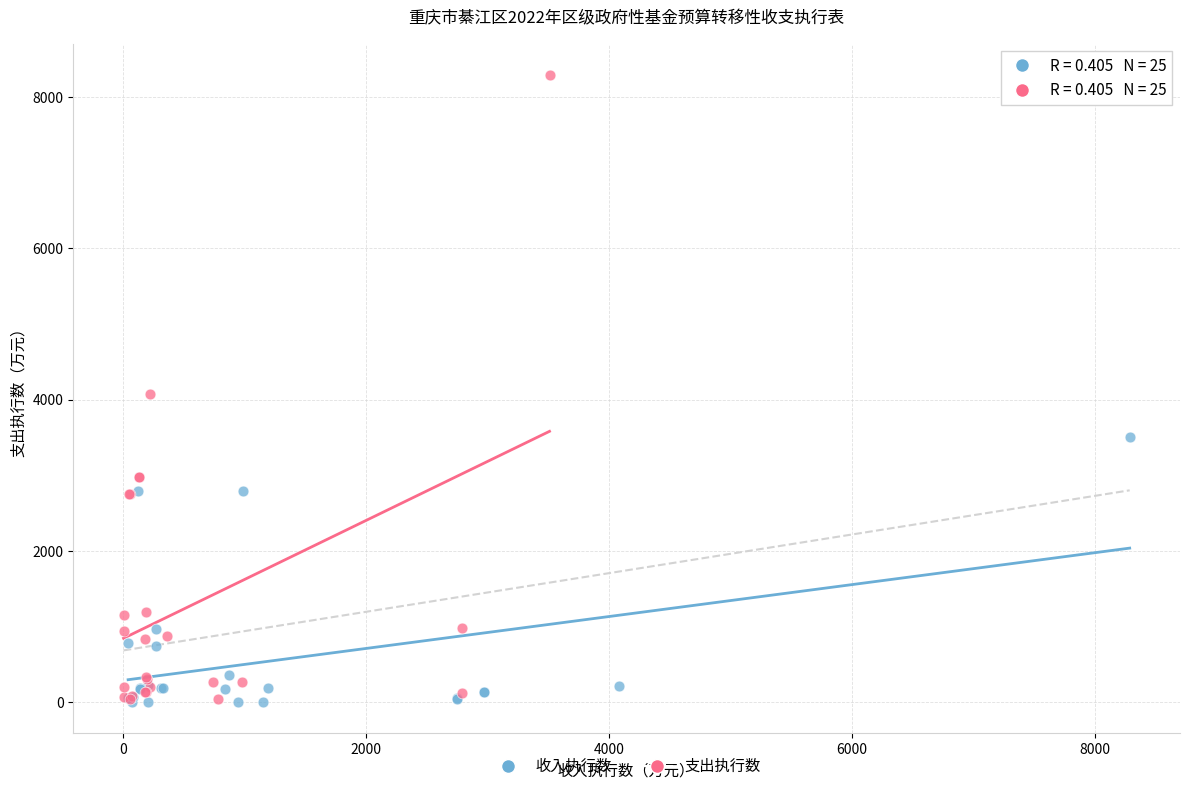

Which series contains the highest Y value?

支出执行数